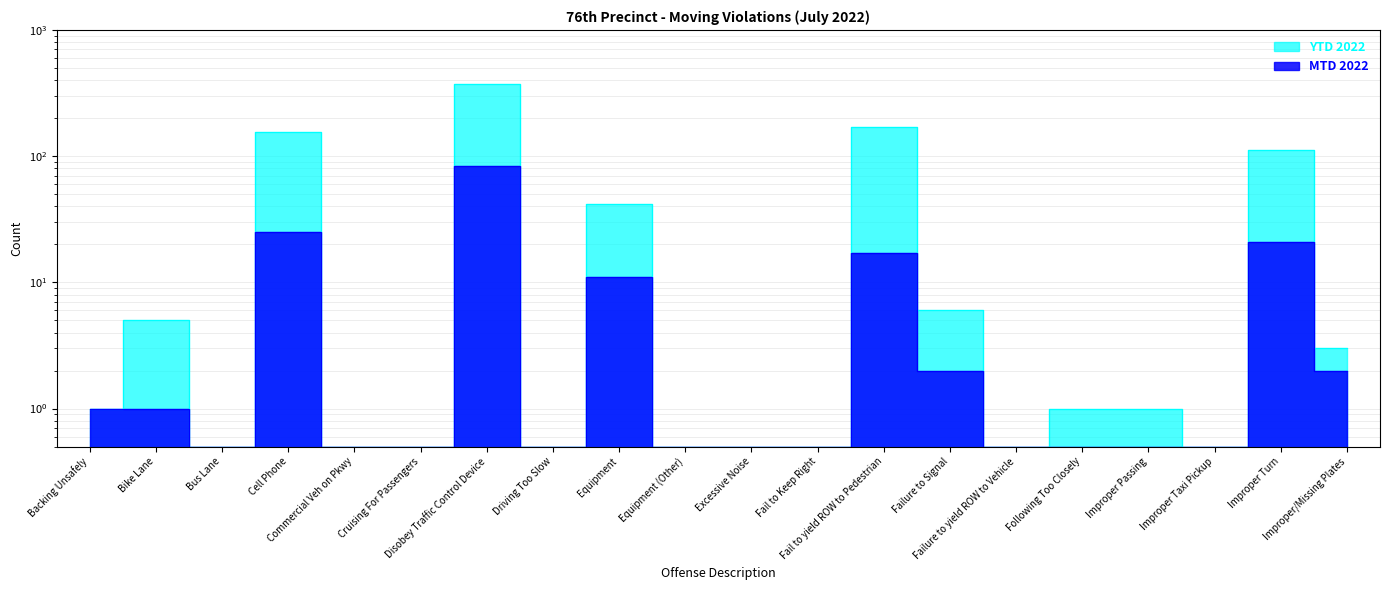

Where does the YTD 2022 series first go above 1?

Bike Lane